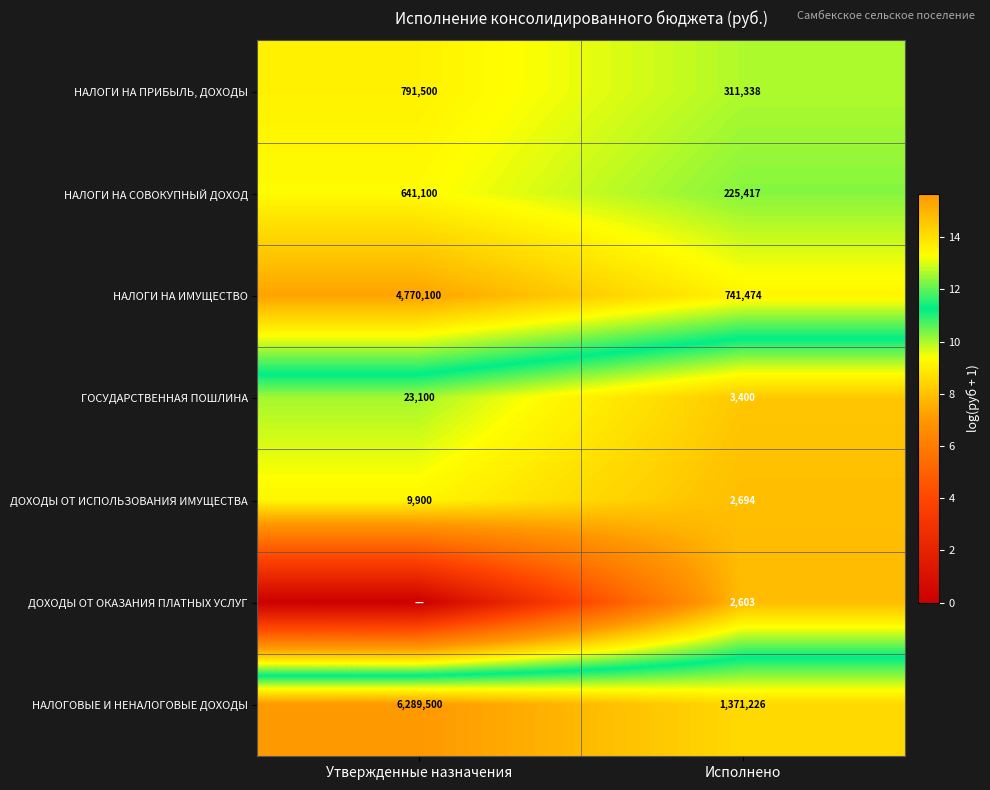

Is it true that ГОСУДАРСТВЕННАЯ ПОШЛИНА equals 5.4 at Исполнено?

False